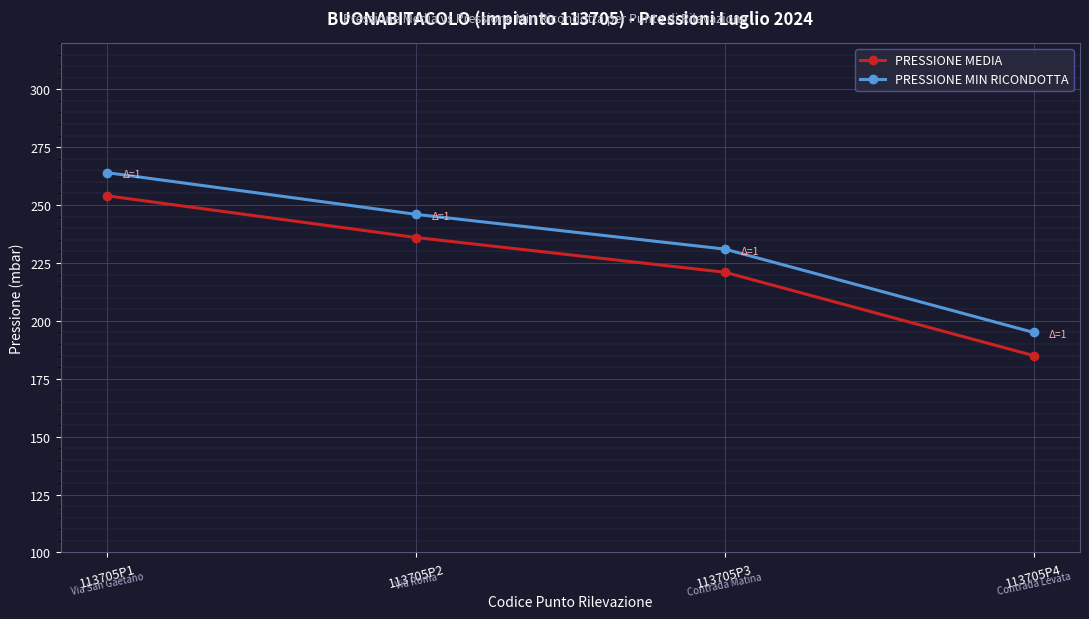

At which label does PRESSIONE MEDIA reach its minimum?

113705P4